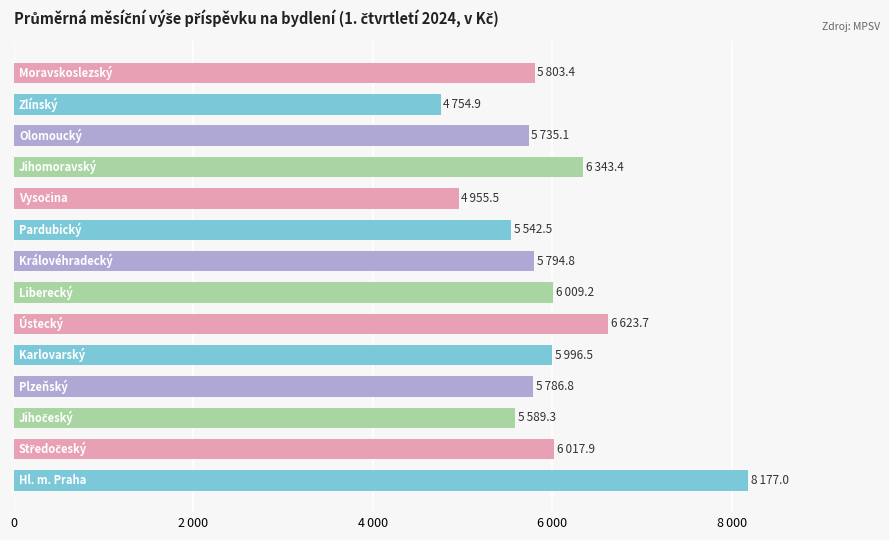

Are the bars horizontal?

Yes